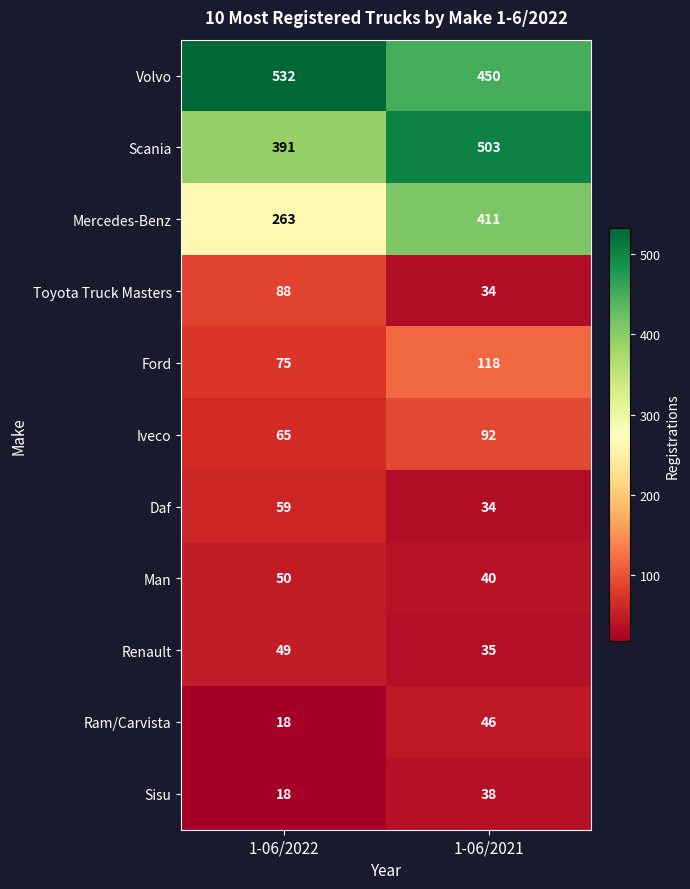

Which series has the largest total across all categories?

Volvo